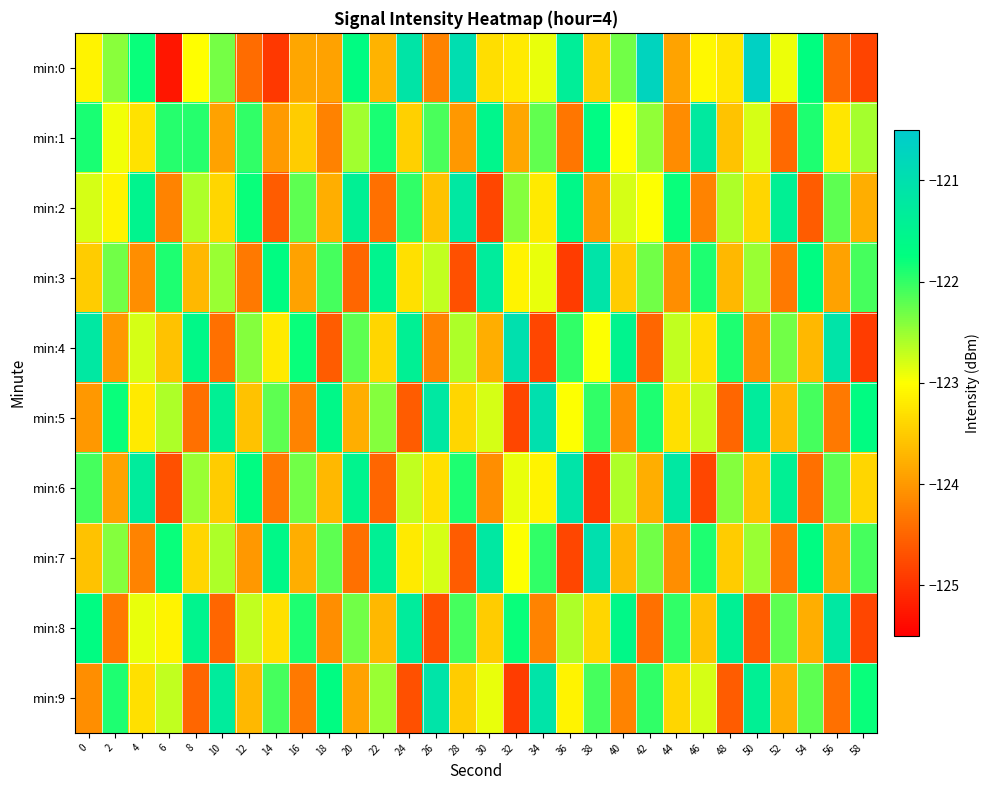

At which category is the sum across all series the highest?

38